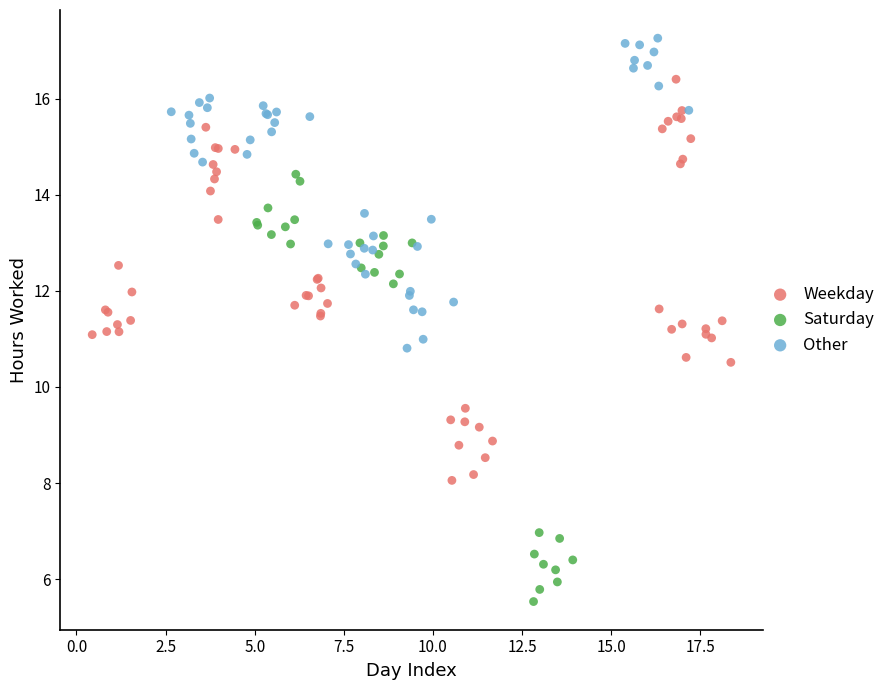

Which series has the largest Y range (max minus min)?

Saturday